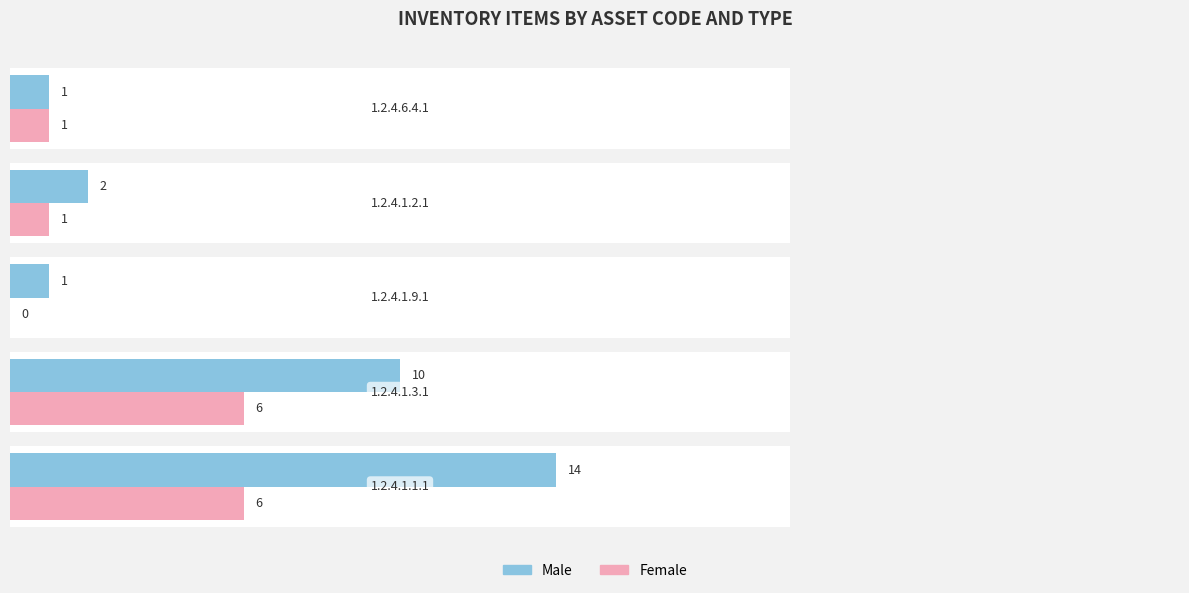

What value does the Female series have at 5?

6